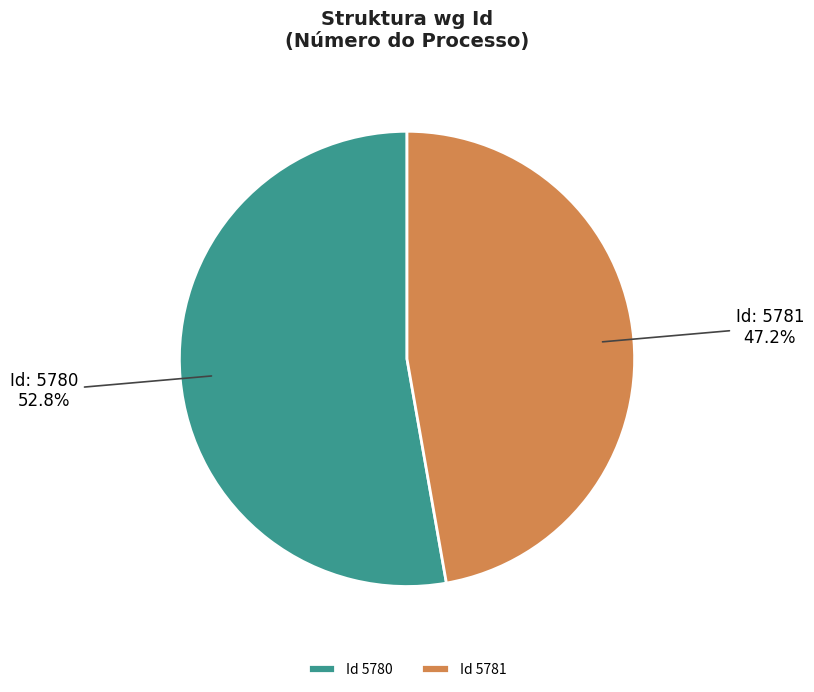

To the nearest percent, what is the difference between the largest and smallest slice percentages?

6%